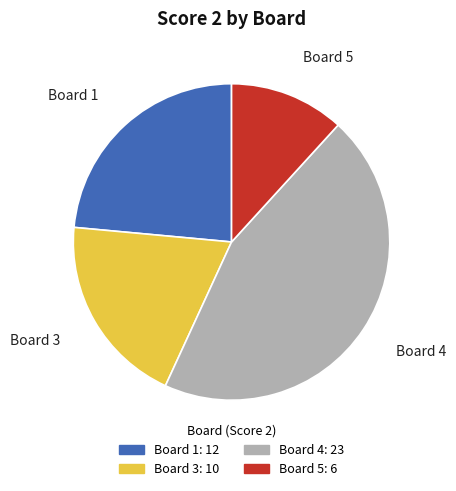

Is there any slice that represents more than half of the pie?

No